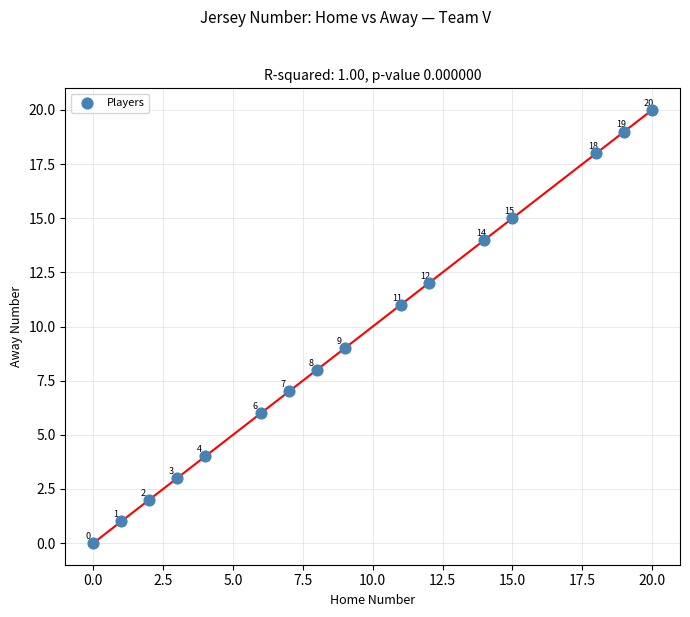

What is the range of X values (max minus min)?

20